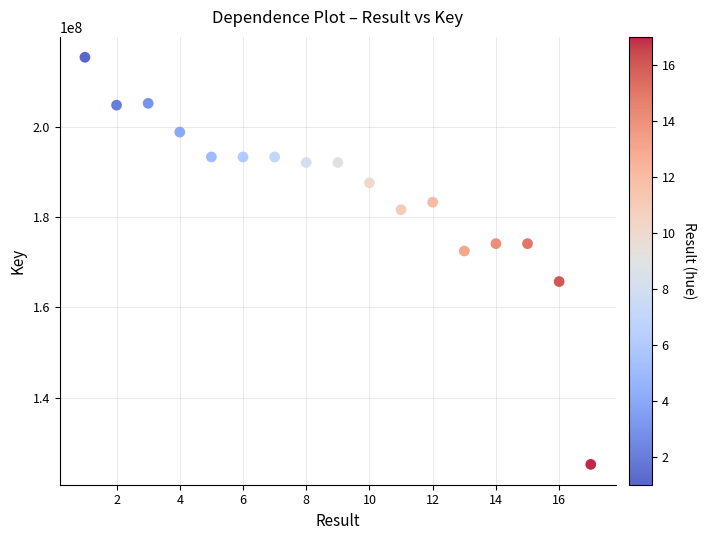

What is the range of Y values (max minus min)?

90144101